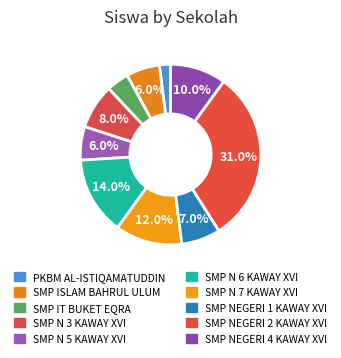

How many slices are in this pie chart?

10